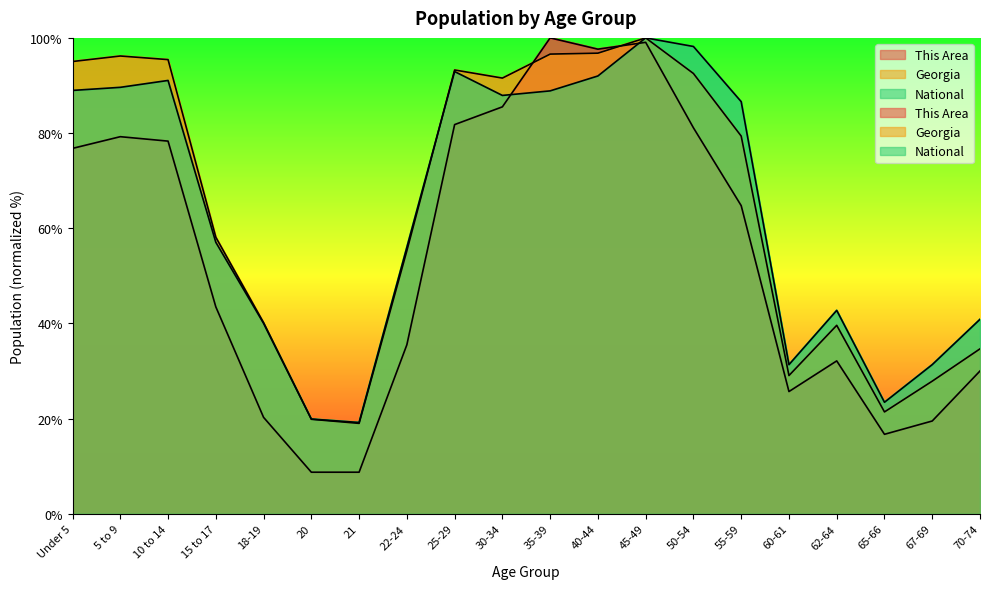

How many data points in Georgia are above 79?

10